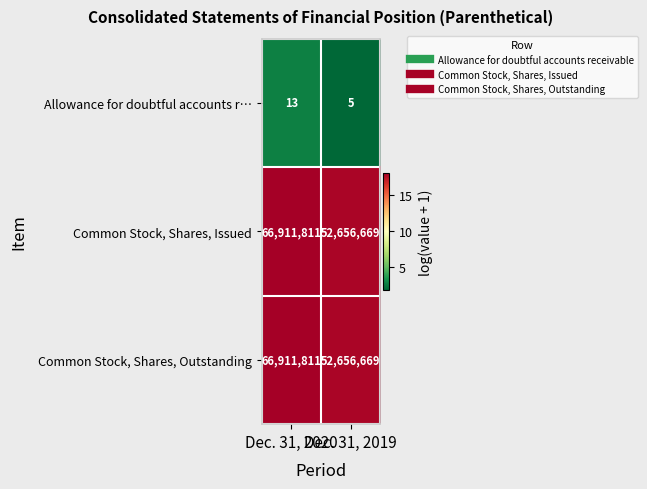

What is the sum of all Common Stock, Shares, Issued values?

119568480